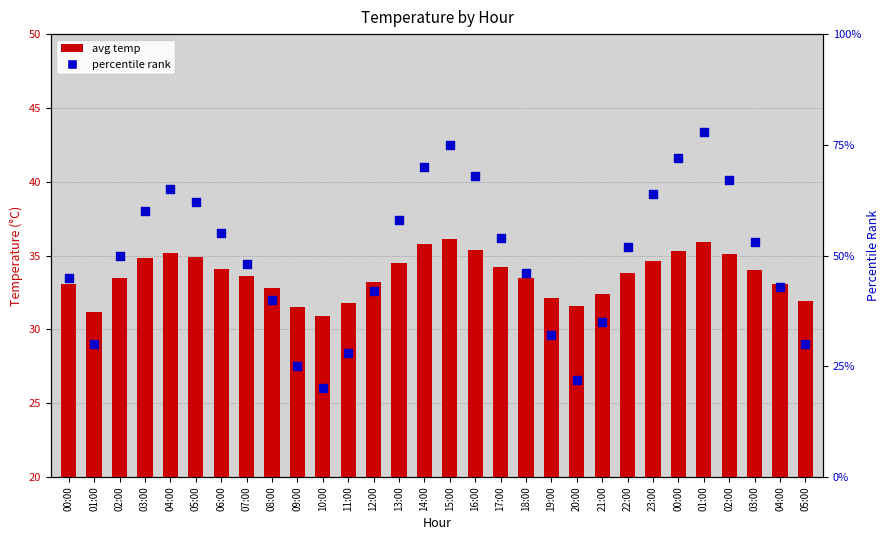

Which series has the largest Y range (max minus min)?

percentile rank